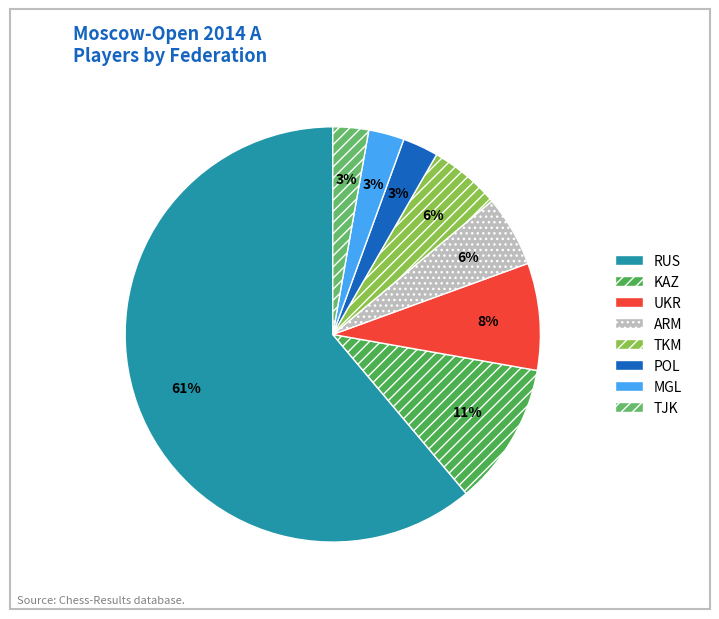

What is the change in value from RUS to ARM?

-112